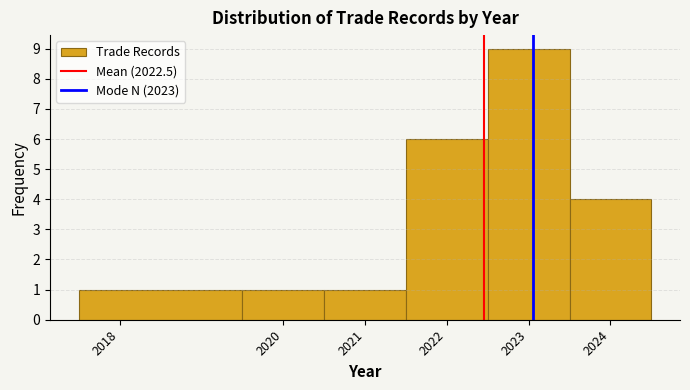

Reading left to right, list every bar in this chart as the range it spans on the x-axis followed by its height. The values are not printed on the chart, so give them approximately, as read against the axis.

2017.5 to 2019.5: 1
2019.5 to 2020.5: 1
2020.5 to 2021.5: 1
2021.5 to 2022.5: 6
2022.5 to 2023.5: 9
2023.5 to 2024.5: 4